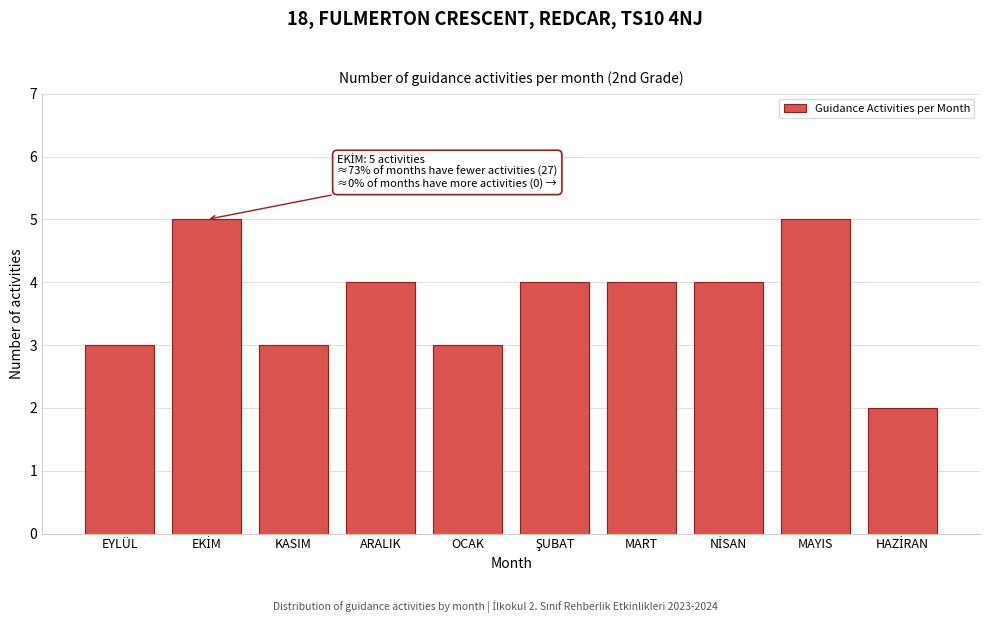

Reading left to right, transcribe all the data shown in this chart.

3	5	3	4	3	4	4	4	5	2